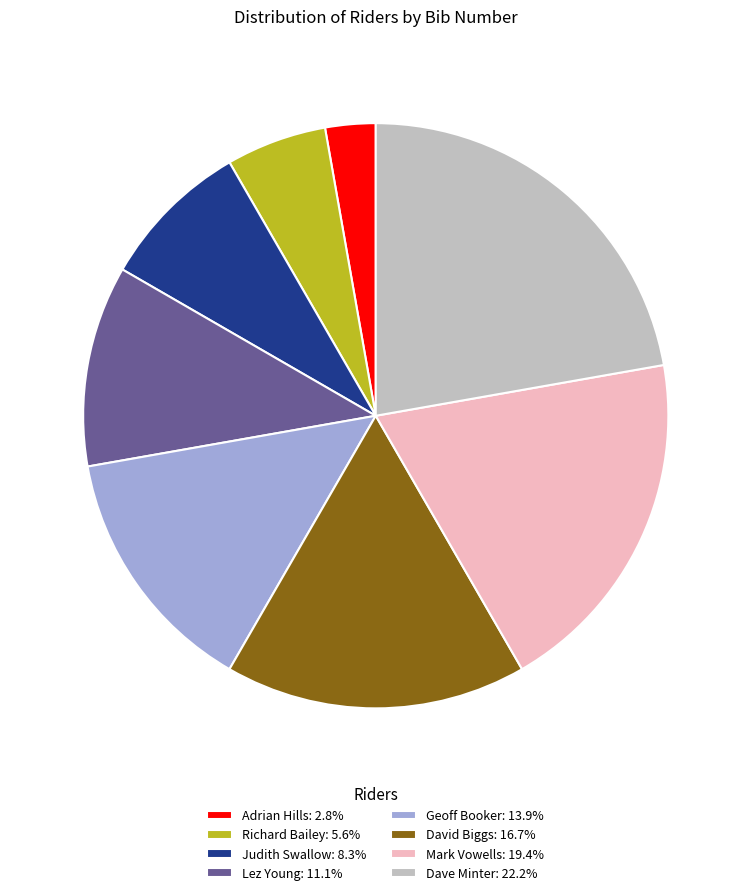

Is it true that Mark Vowells is 26% of the pie?

False